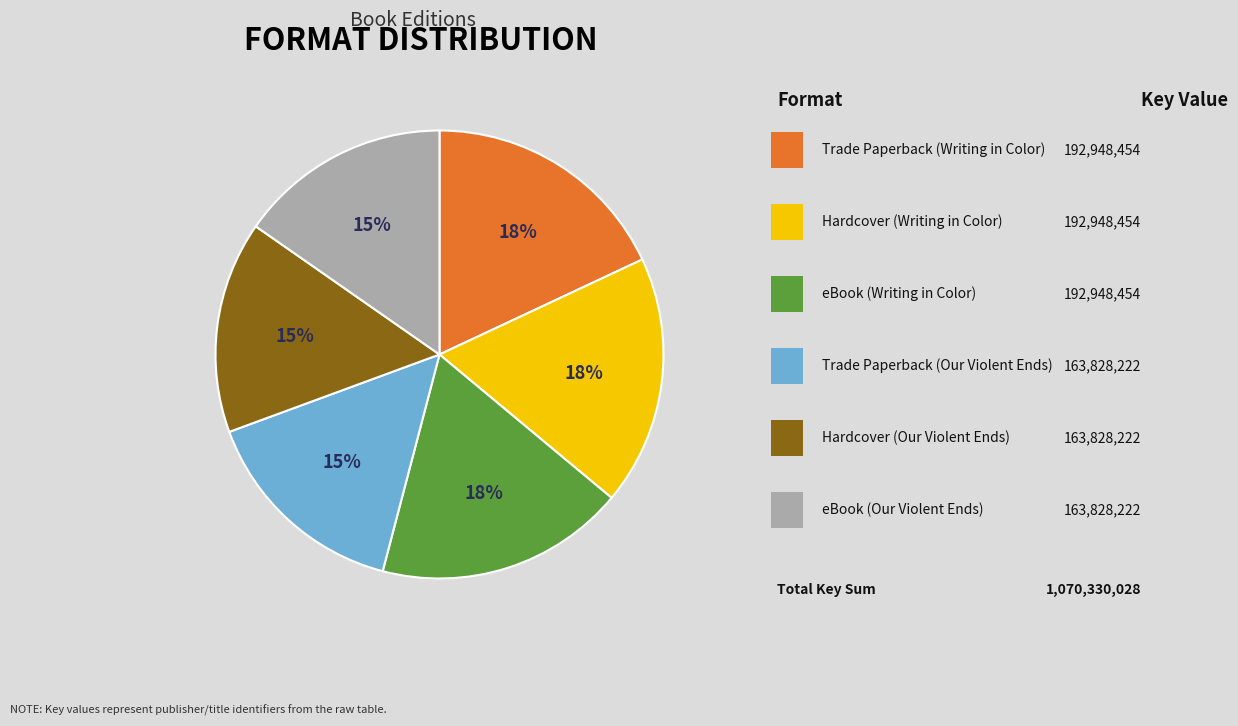

To the nearest percent, what is the difference between the largest and smallest slice percentages?

3%